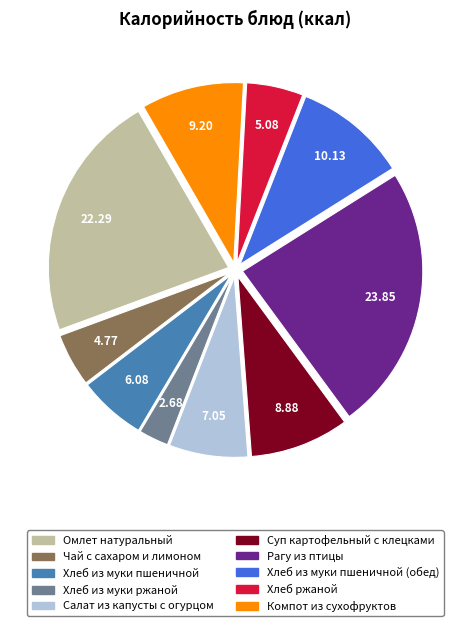

Does any single category account for the majority?

No